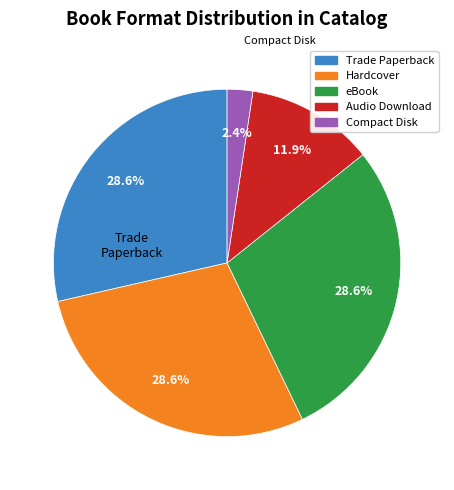

Does eBook account for over 50% of the chart?

No